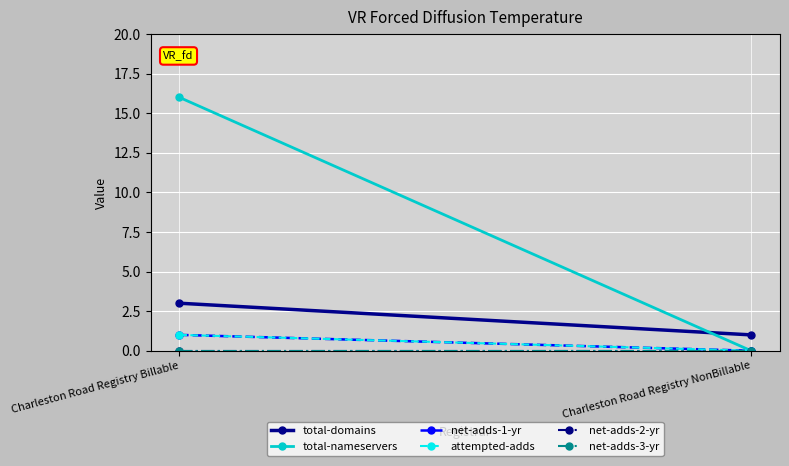

Which series has the largest range (max minus min)?

total-nameservers